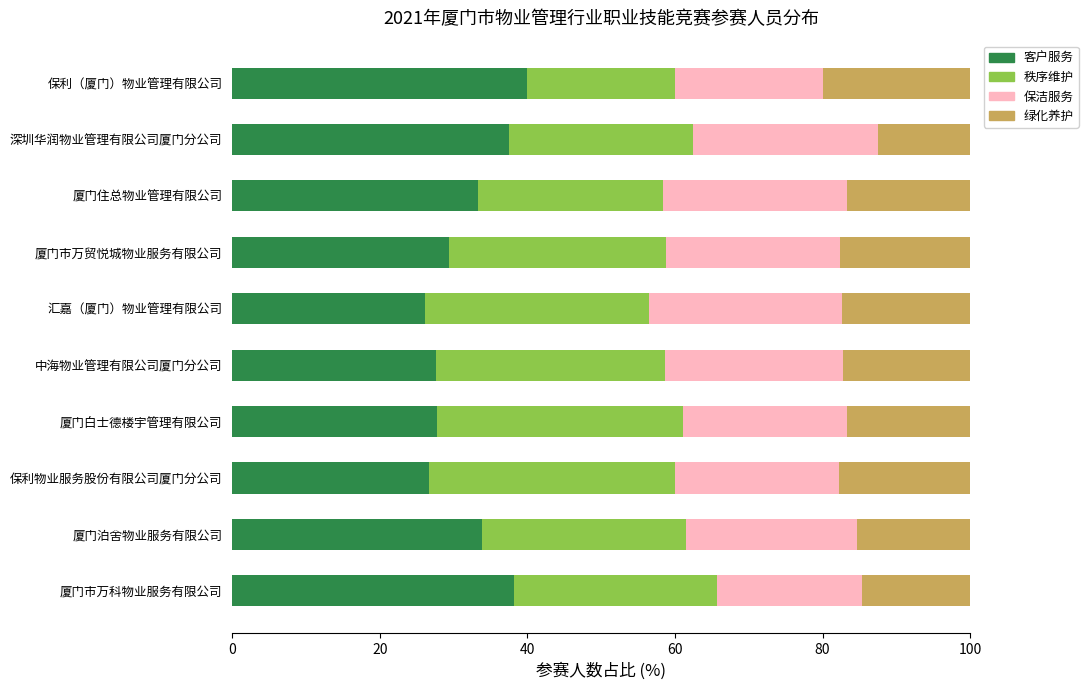

What is the minimum value for 客户服务?

26.1